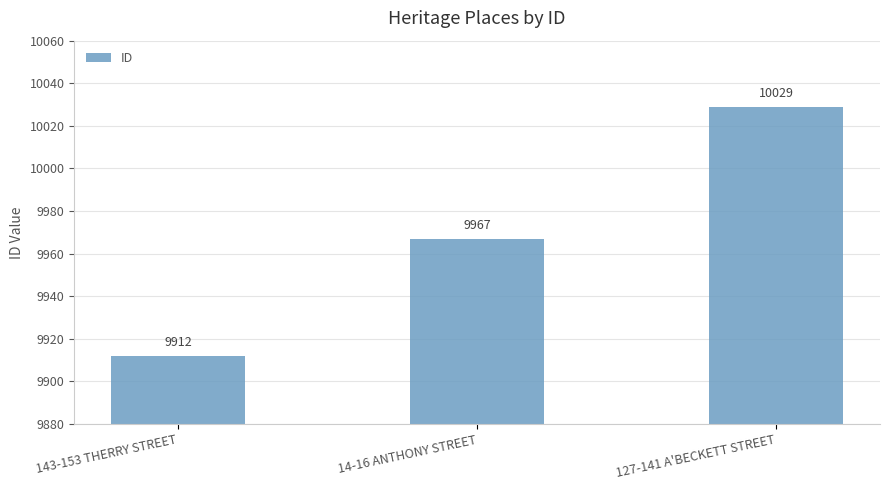

The chart shows a value of 9912 at 143-153 THERRY STREET. True or false?

True